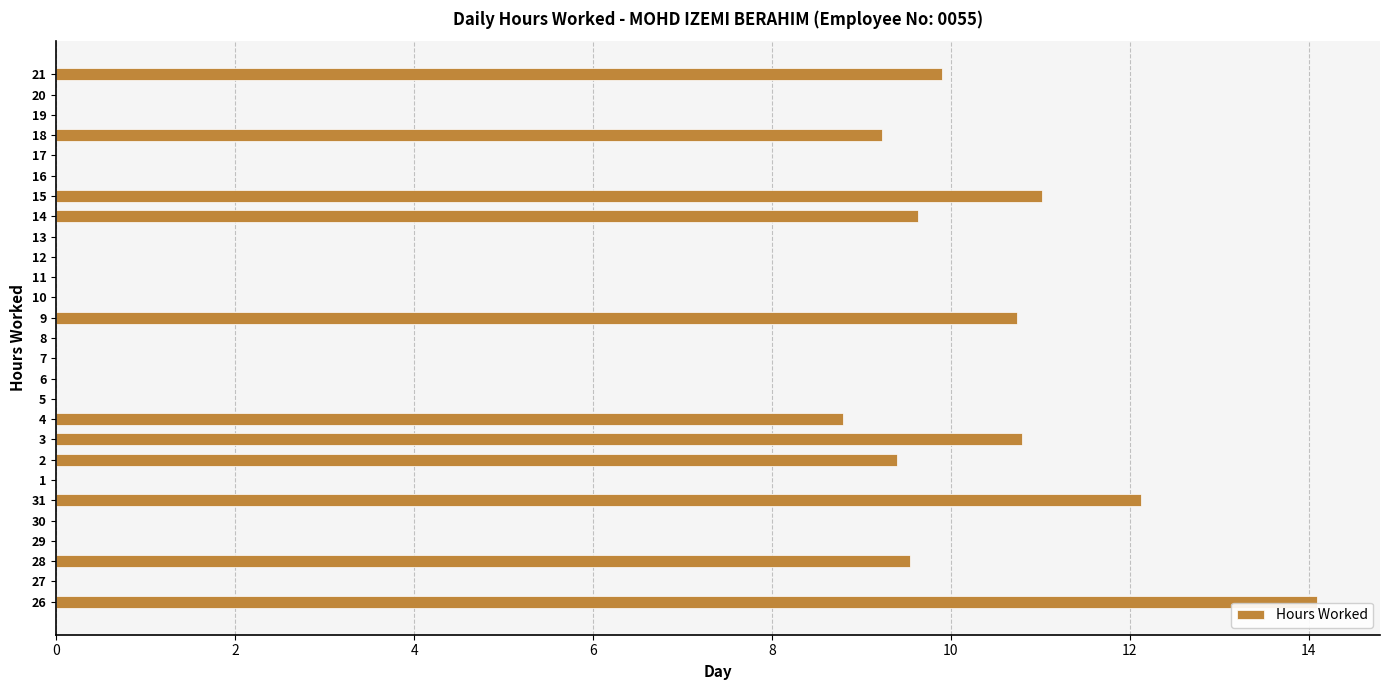

What is the change in value from 9 to 10?

-10.7